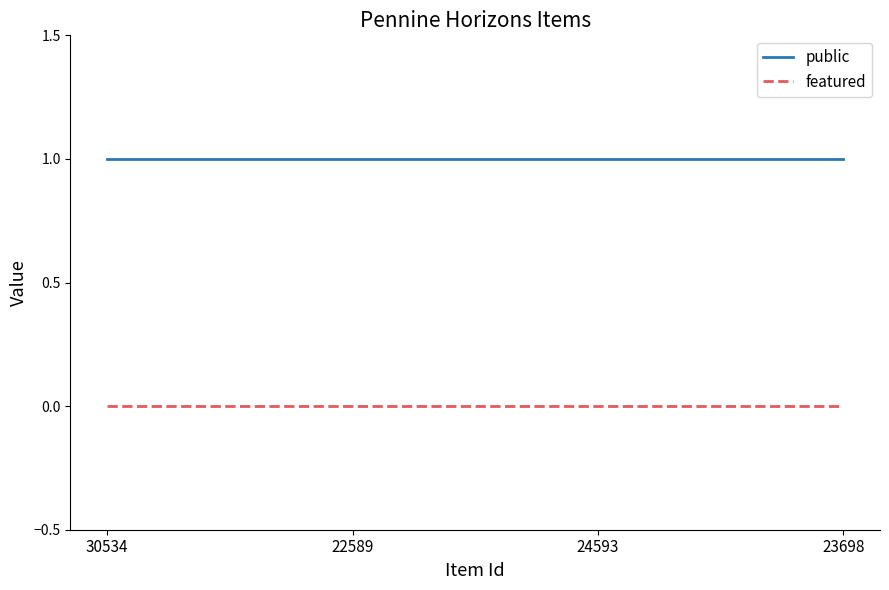

How many categories are shown in the chart?

4